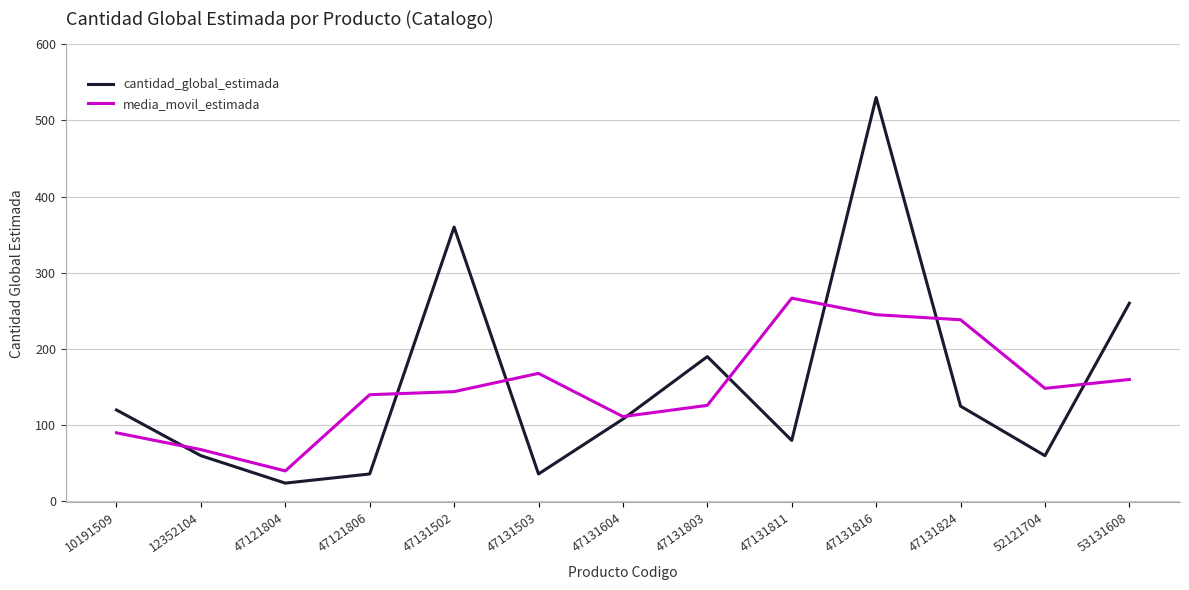

Rank the series at 53131608 from lowest to highest value.

media_movil_estimada, cantidad_global_estimada